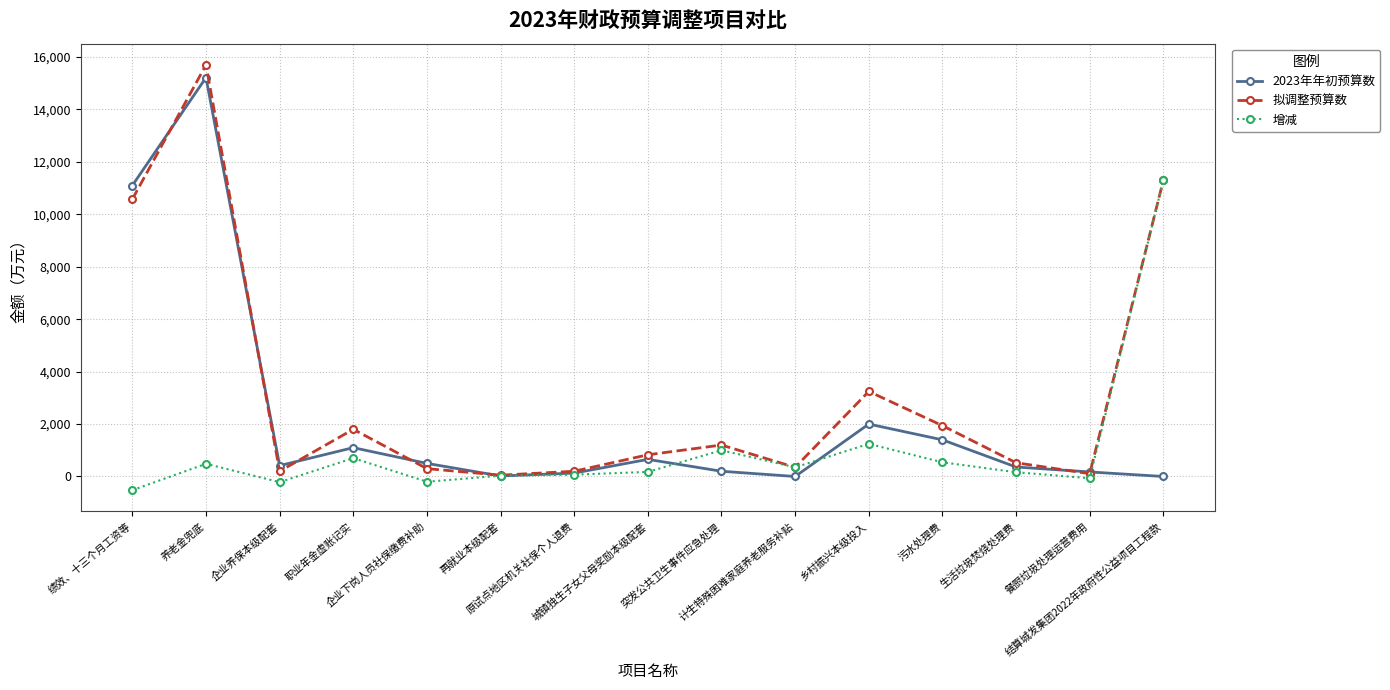

Which series has the widest spread of values?

拟调整预算数